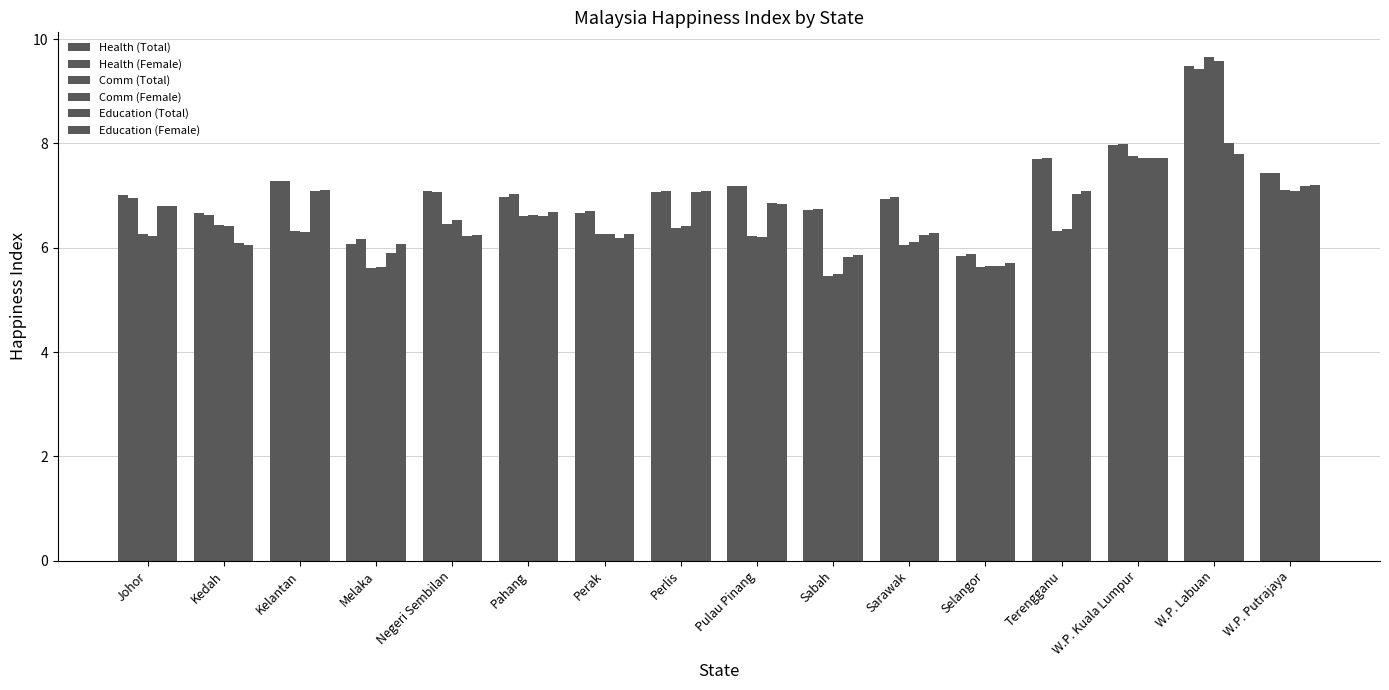

Reading left to right, transcribe all the data shown in this chart.

Health (Total): 7.0	6.7	7.3	6.1	7.1	7.0	6.7	7.1	7.2	6.7	6.9	5.8	7.7	8.0	9.5	7.4
Health (Female): 7.0	6.6	7.3	6.2	7.1	7.0	6.7	7.1	7.2	6.7	7.0	5.9	7.7	8.0	9.4	7.4
Comm (Total): 6.3	6.4	6.3	5.6	6.5	6.6	6.3	6.4	6.2	5.5	6.1	5.6	6.3	7.8	9.6	7.1
Comm (Female): 6.2	6.4	6.3	5.6	6.5	6.6	6.3	6.4	6.2	5.5	6.1	5.6	6.4	7.7	9.6	7.1
Education (Total): 6.8	6.1	7.1	5.9	6.2	6.6	6.2	7.1	6.8	5.8	6.2	5.6	7.0	7.7	8.0	7.2
Education (Female): 6.8	6.1	7.1	6.1	6.3	6.7	6.3	7.1	6.8	5.9	6.3	5.7	7.1	7.7	7.8	7.2